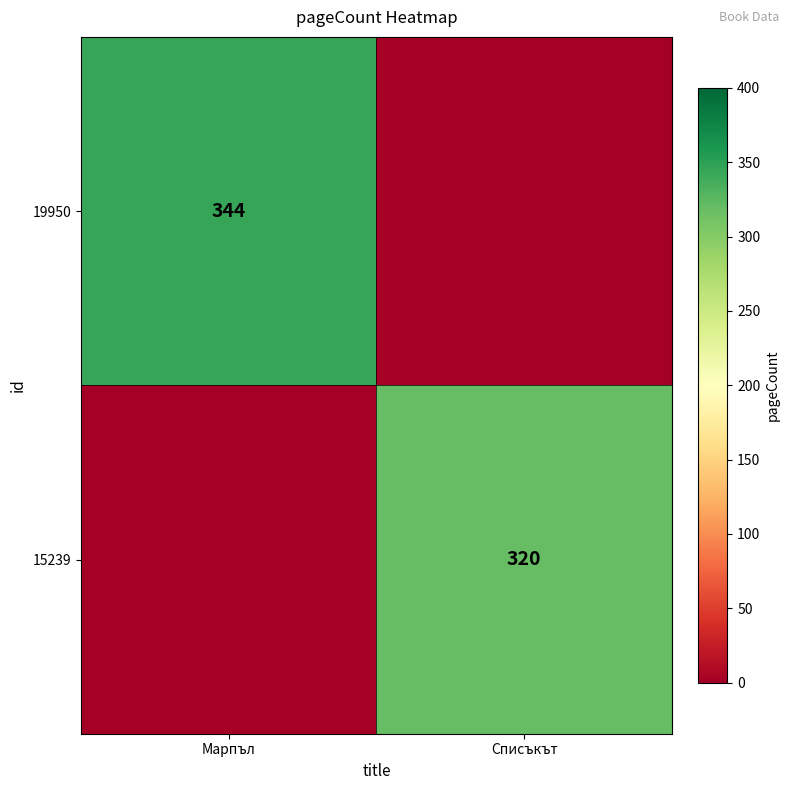

Is it true that 15239 equals 529 at Списъкът?

False